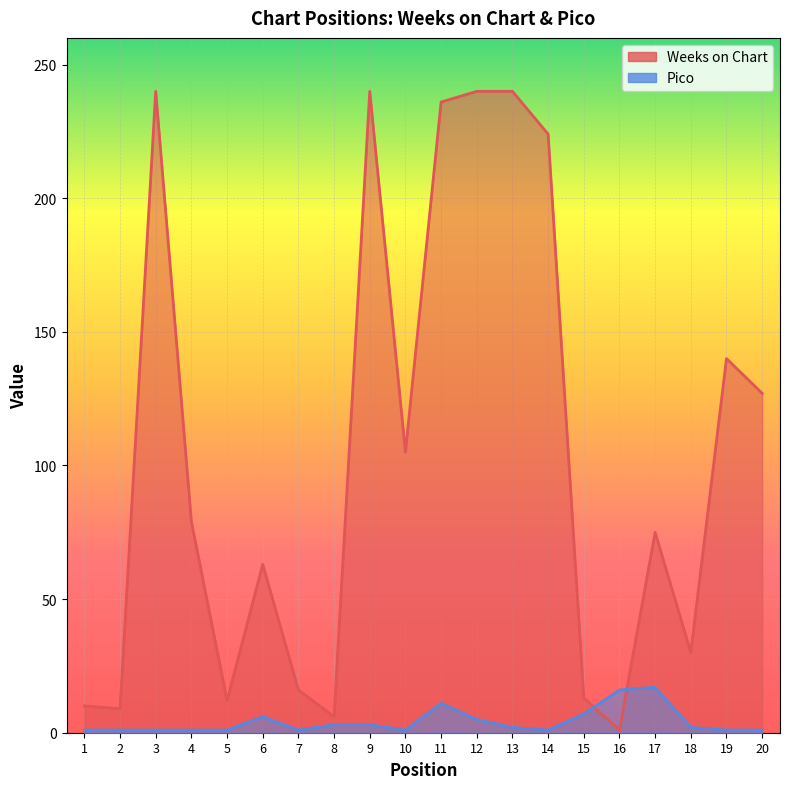

Does the chart display data point markers on the line(s)?

No